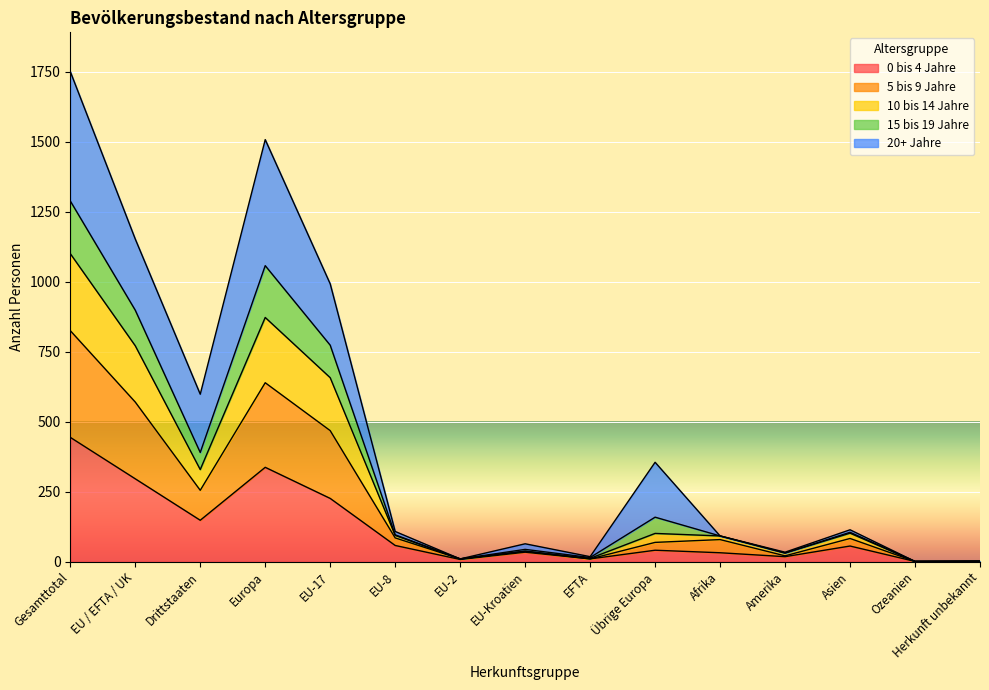

At how many categories does at least one series exceed 166?

6